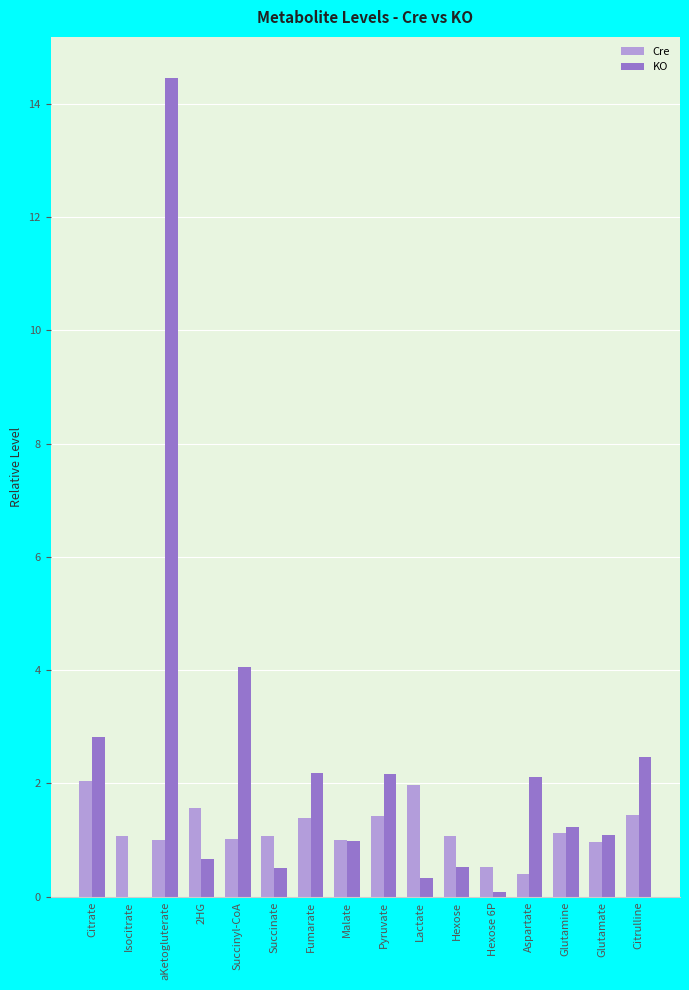

What is the approximate value of Cre at Hexose?

1.1